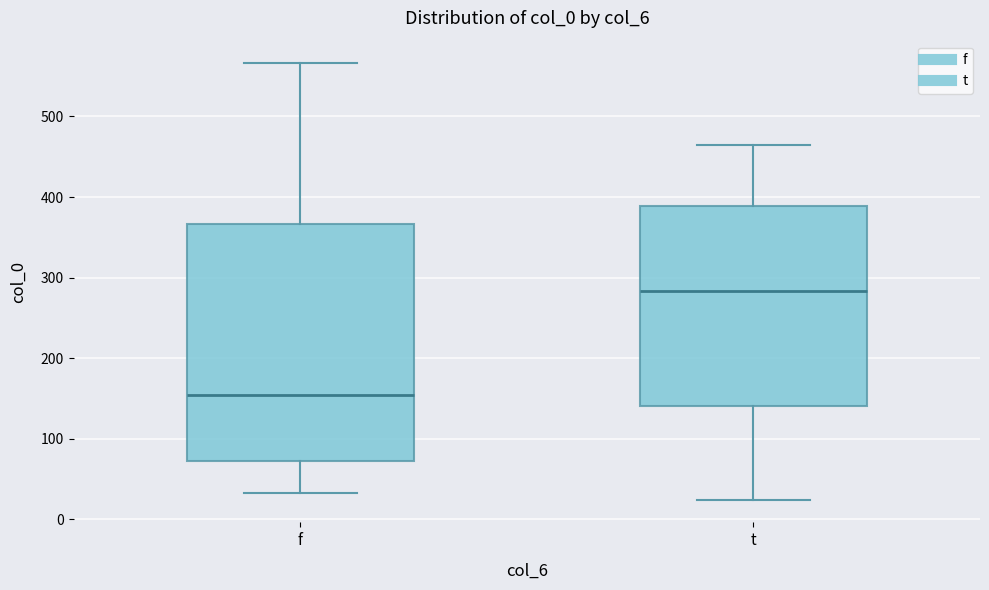

Which box has the lowest median line?

f